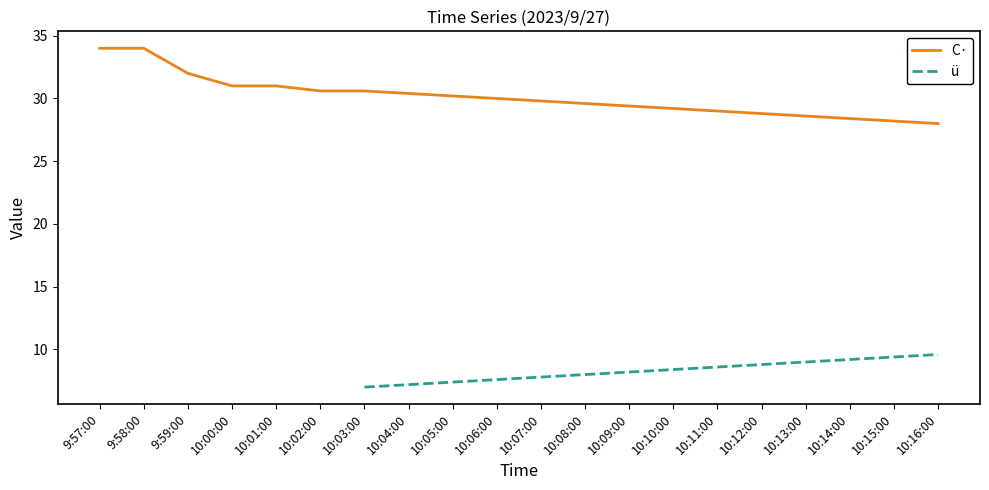

True or false: ü and C· intersect in this chart.

False